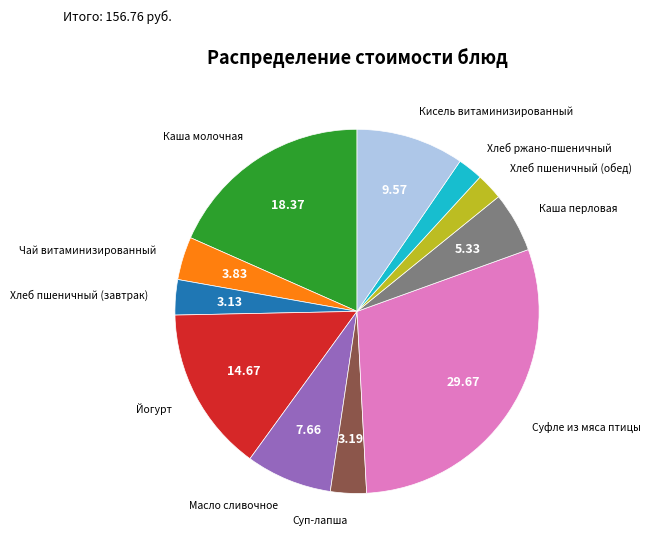

Is there any slice that represents more than half of the pie?

No